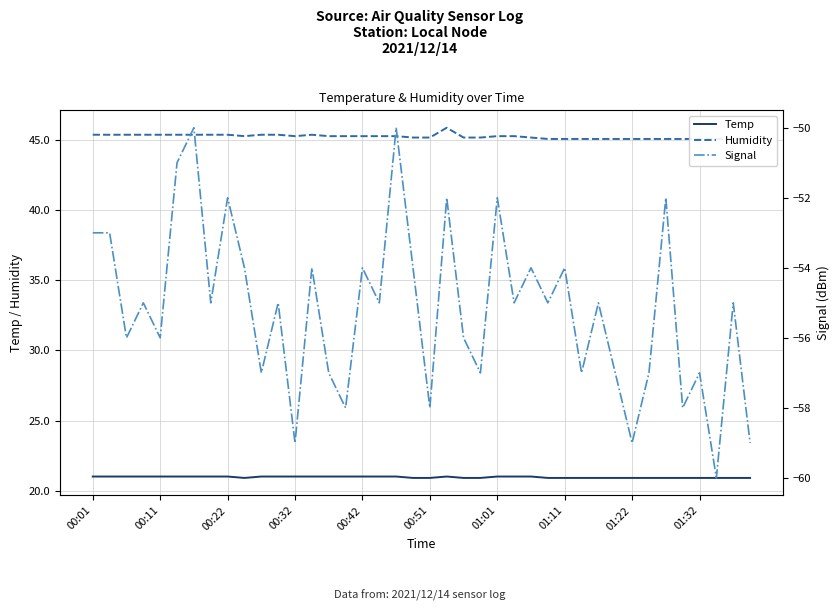

What value does the Temp series have at 31?

20.9